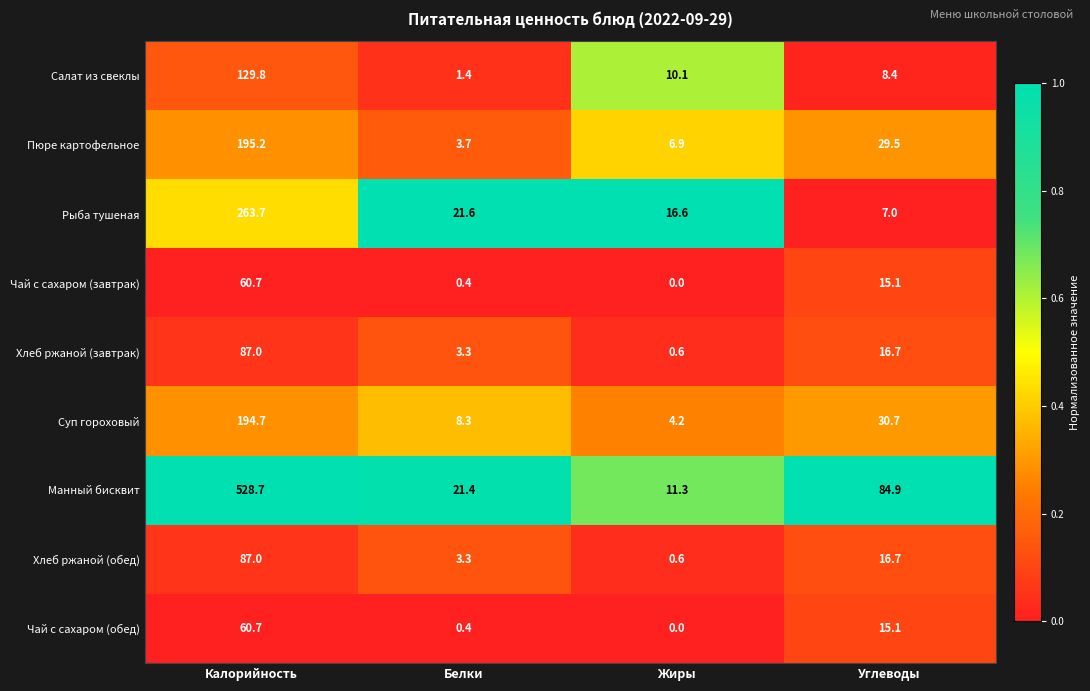

What is the total value across all series at Белки?

63.8